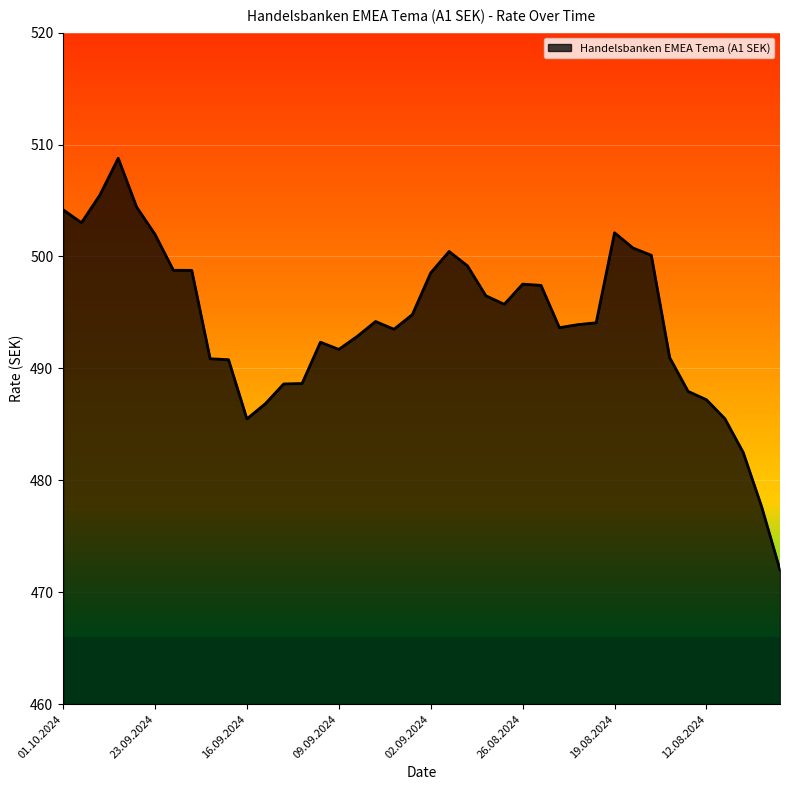

What is the difference between the maximum and minimum values?

36.8